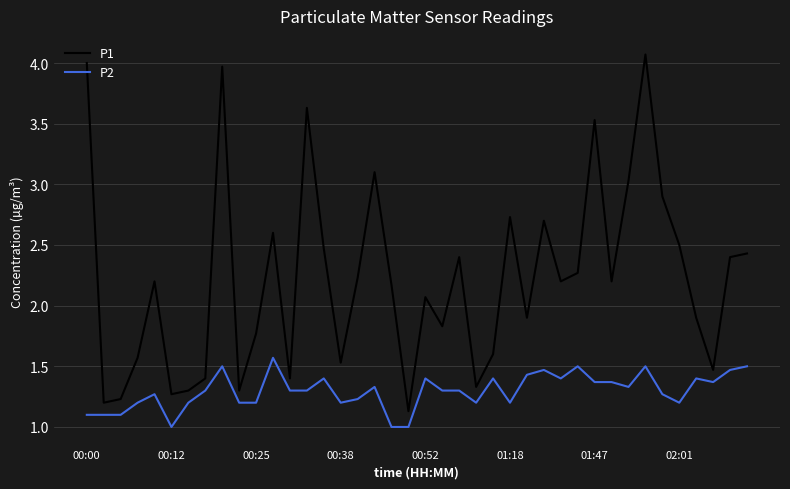

Which series has the largest total across all categories?

P1